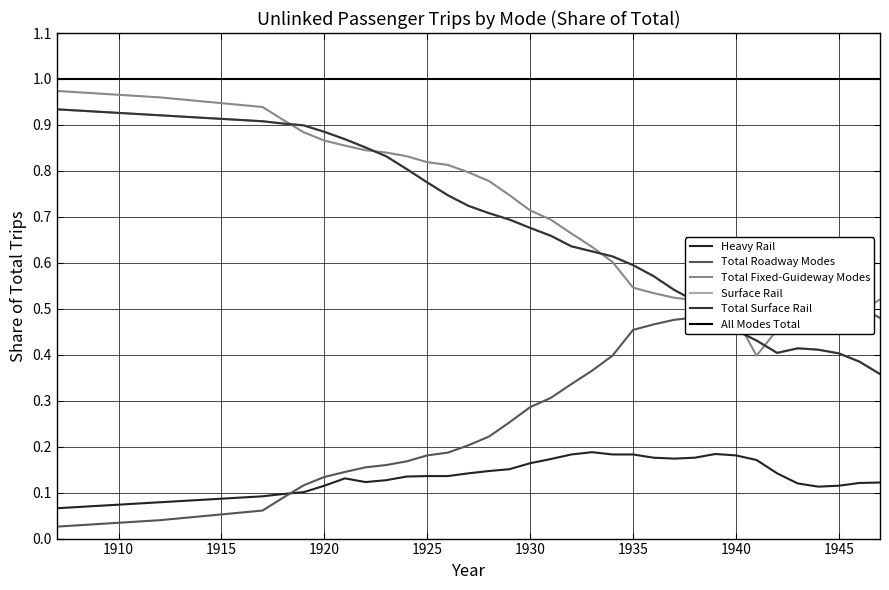

True or false: Total Fixed-Guideway Modes and Heavy Rail intersect in this chart.

False